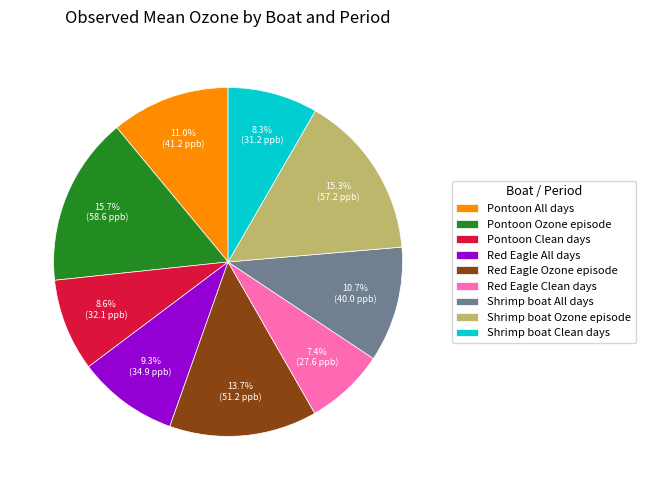

What is the smallest slice in the pie chart?

Red Eagle Clean days